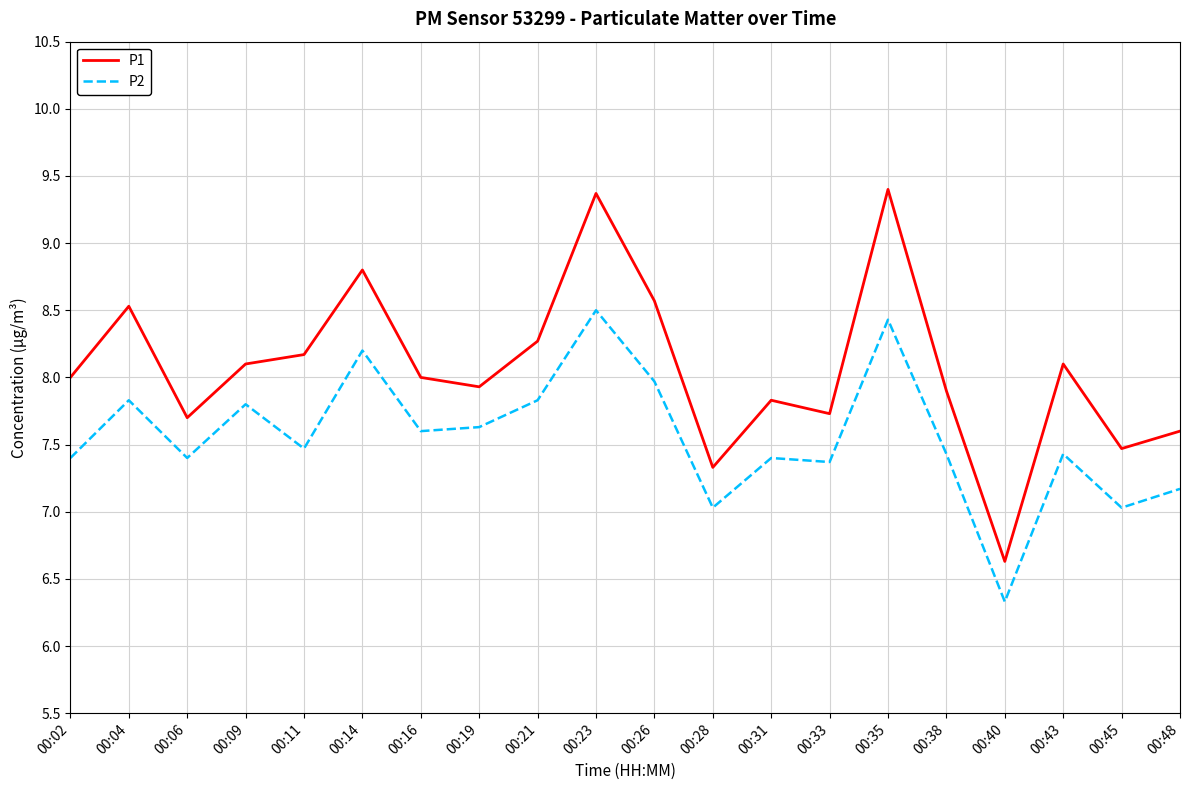

The value of P2 at 00:38 is 10.6. True or false?

False